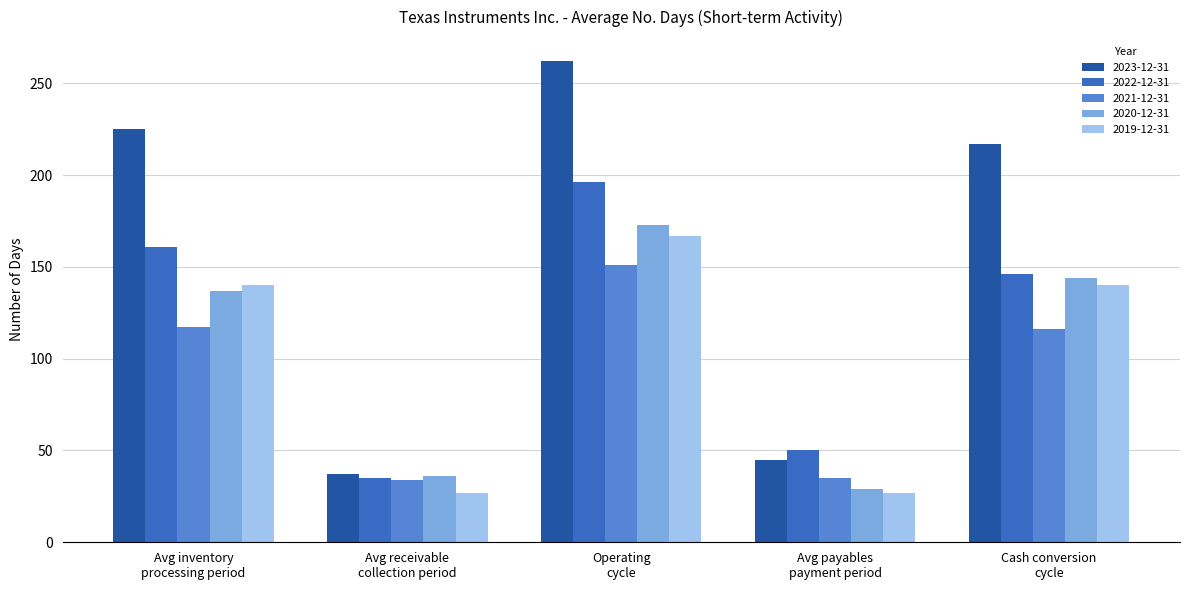

What are all the series names shown in the legend?

2023-12-31, 2022-12-31, 2021-12-31, 2020-12-31, 2019-12-31